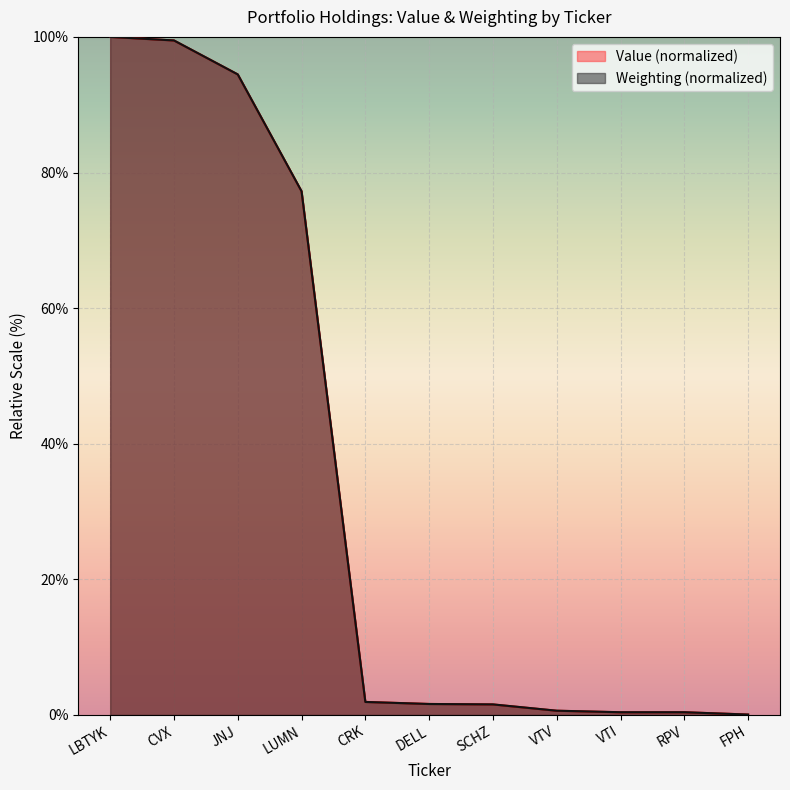

Which category has the highest value in the Value series?

LBTYK